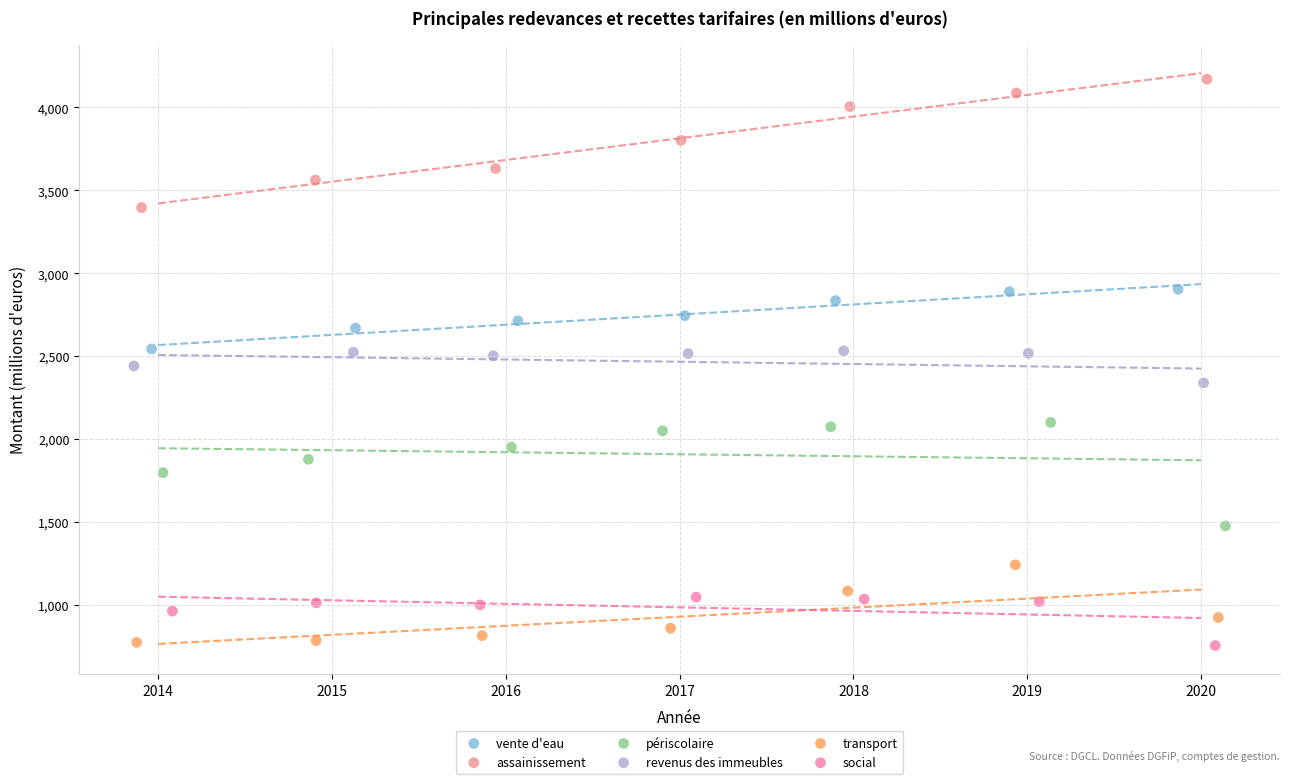

What are all the series names shown in the legend?

vente d'eau, assainissement, périscolaire, revenus des immeubles, transport, social